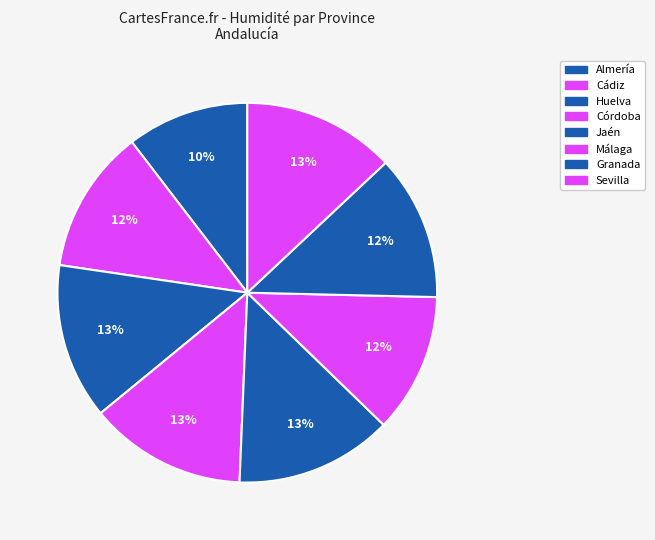

Is it true that Jaén is 1% of the pie?

False